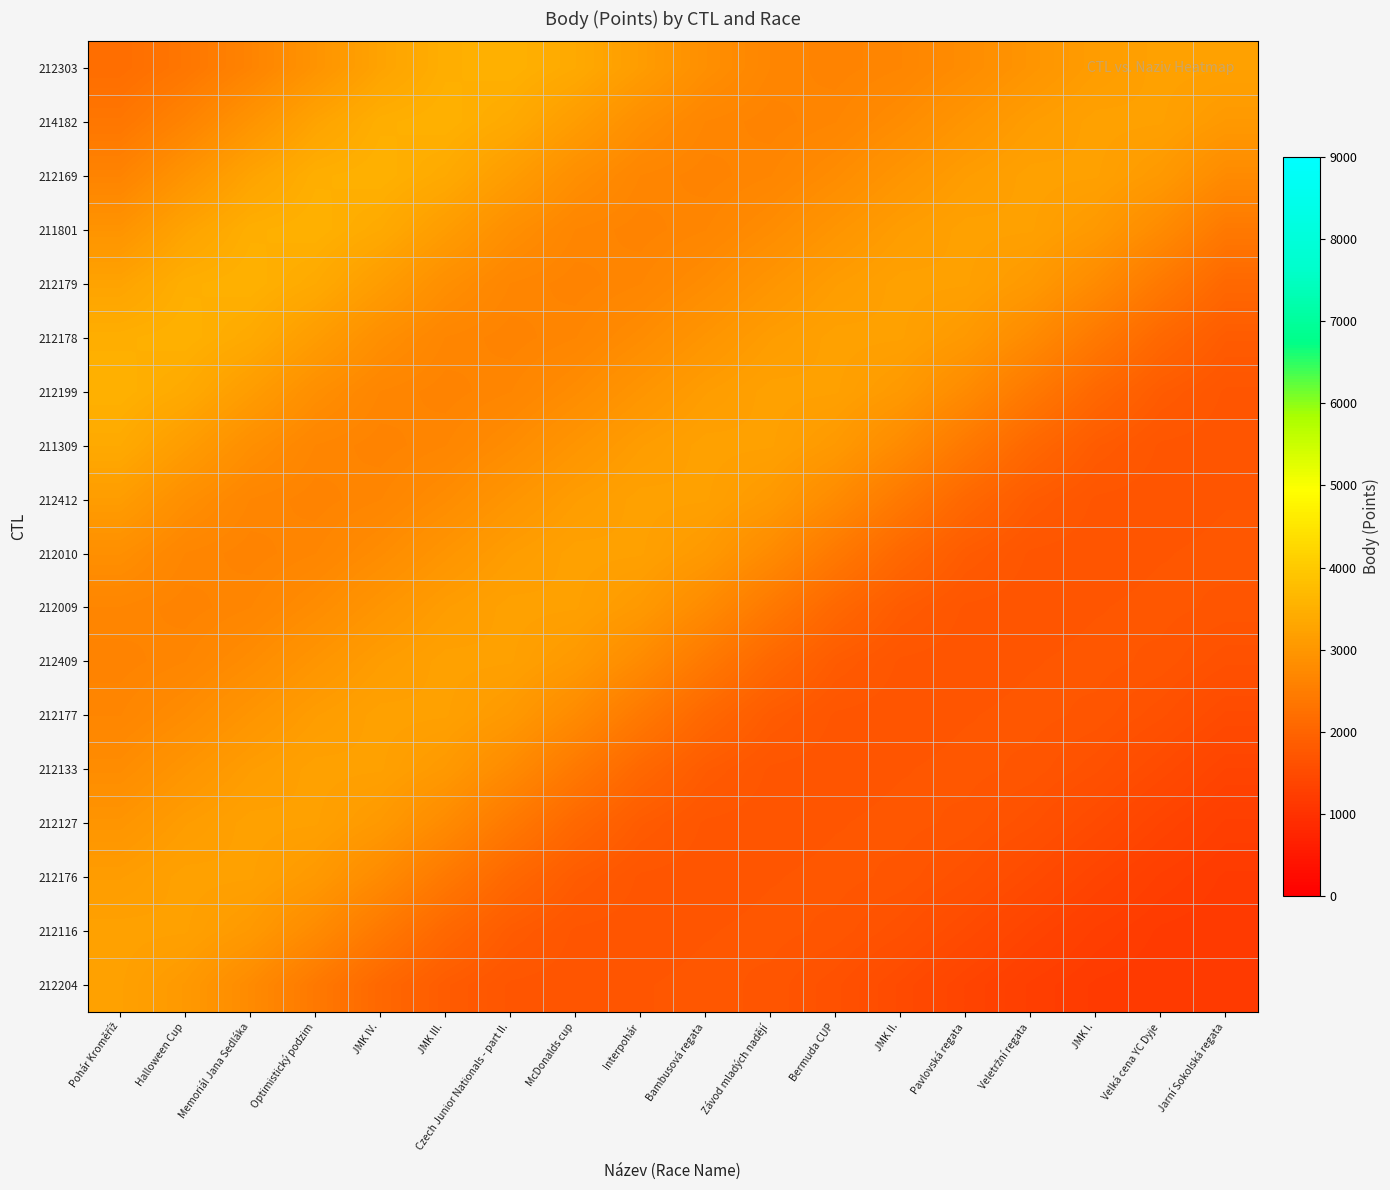

At how many categories does at least one series exceed 2005?

18